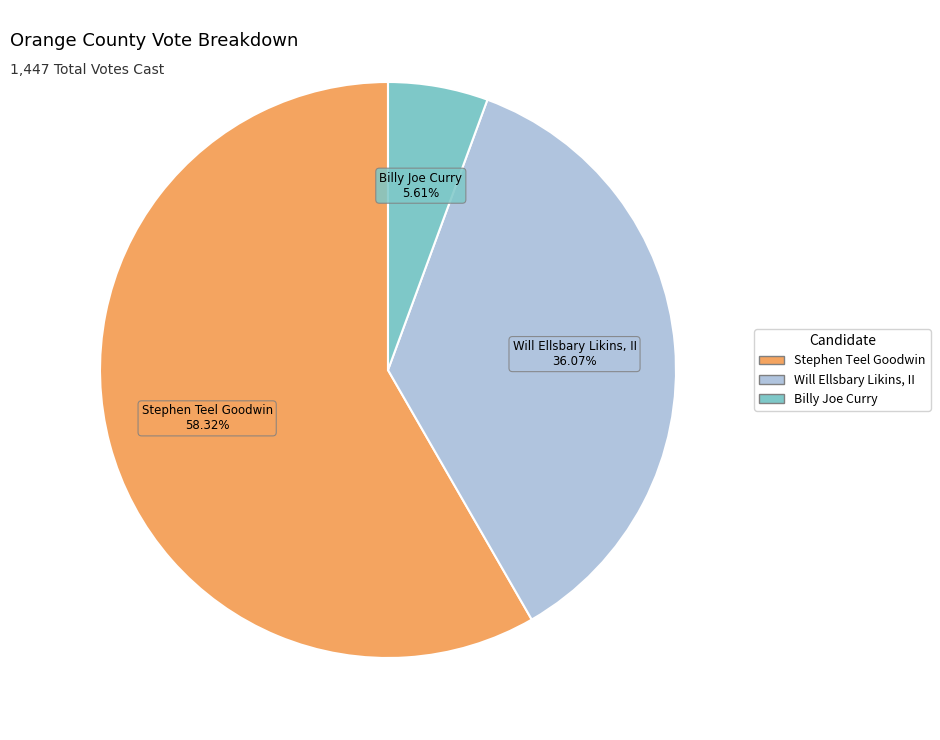

Does any single category account for the majority?

Yes